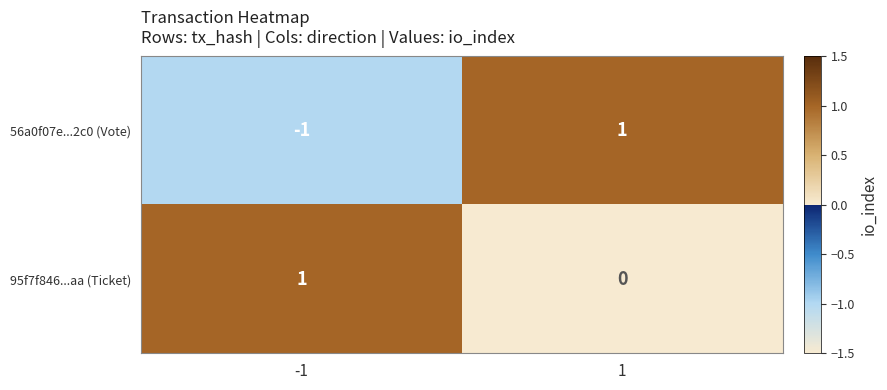

Count the number of data series in this chart.

2